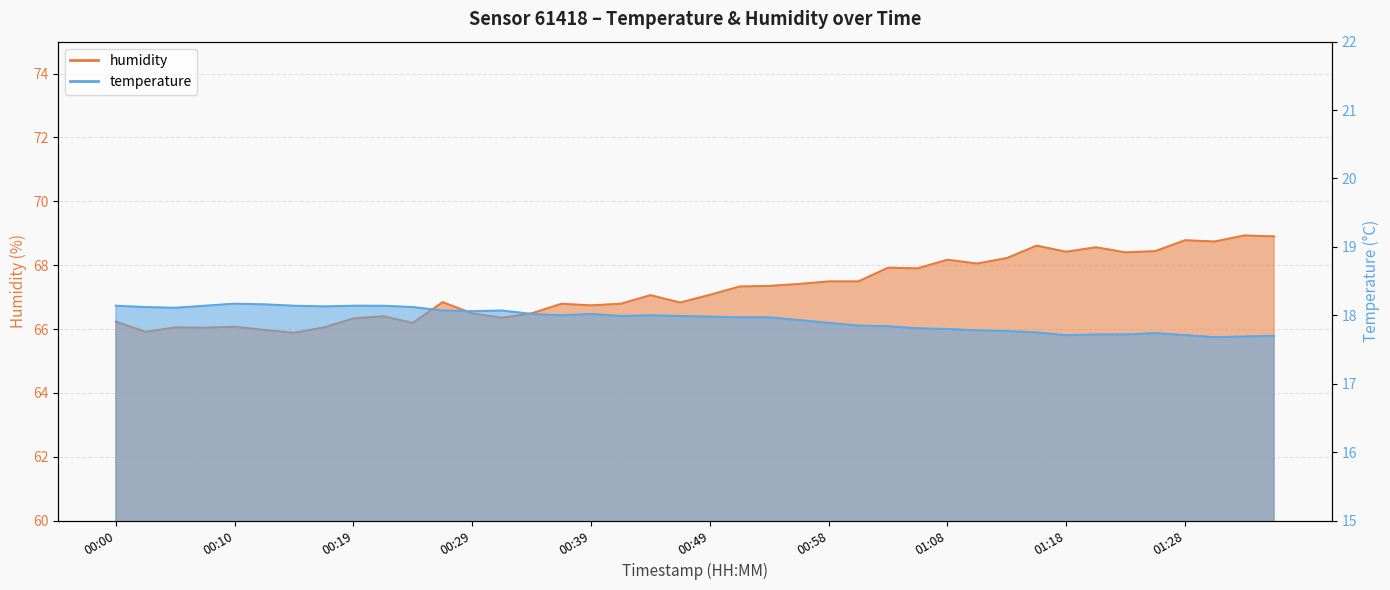

Does the chart display data point markers on the line(s)?

No